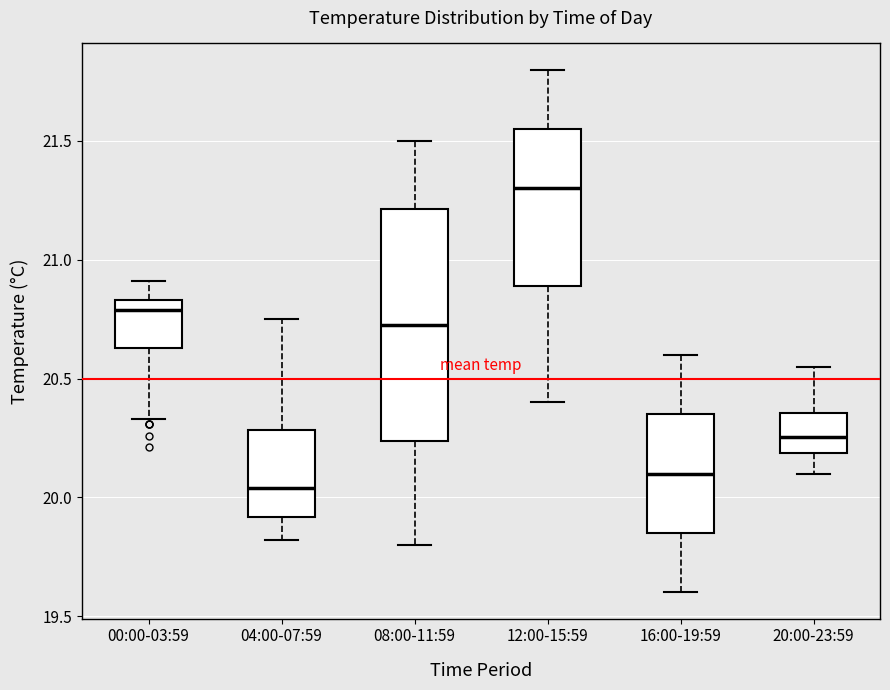

Reading left to right, read every box against the y-axis: the position of its median line, the range the box covers, and the ends of its whiskers. The values are not printed on the chart, so give them approximately, as read against the axis.

00:00-03:59: median 20.80, box 20.65 to 20.85, whiskers 20.35 to 20.90
04:00-07:59: median 20.05, box 19.90 to 20.30, whiskers 19.80 to 20.75
08:00-11:59: median 20.75, box 20.25 to 21.20, whiskers 19.80 to 21.50
12:00-15:59: median 21.30, box 20.90 to 21.55, whiskers 20.40 to 21.80
16:00-19:59: median 20.10, box 19.85 to 20.35, whiskers 19.60 to 20.60
20:00-23:59: median 20.25, box 20.20 to 20.35, whiskers 20.10 to 20.55